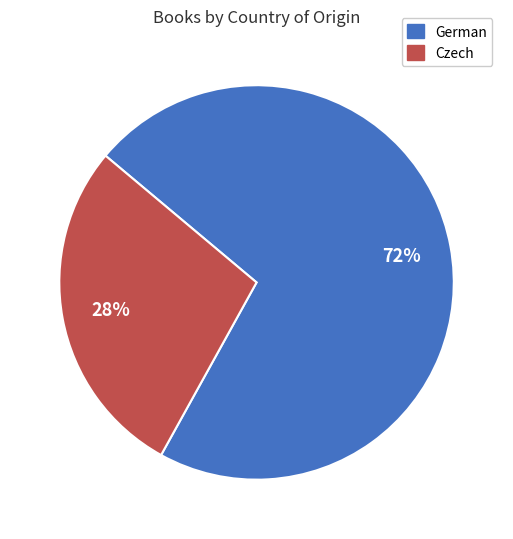

Is it true that Czech is 28% of the pie?

True